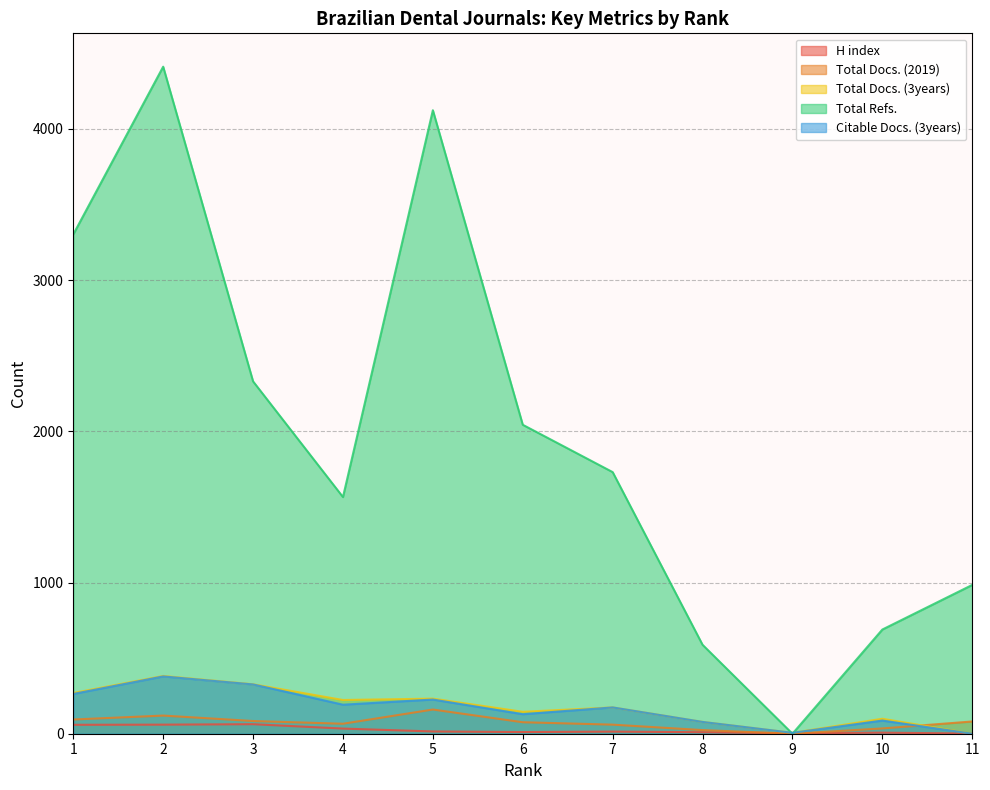

At which category does the chart reach its peak across all series?

2